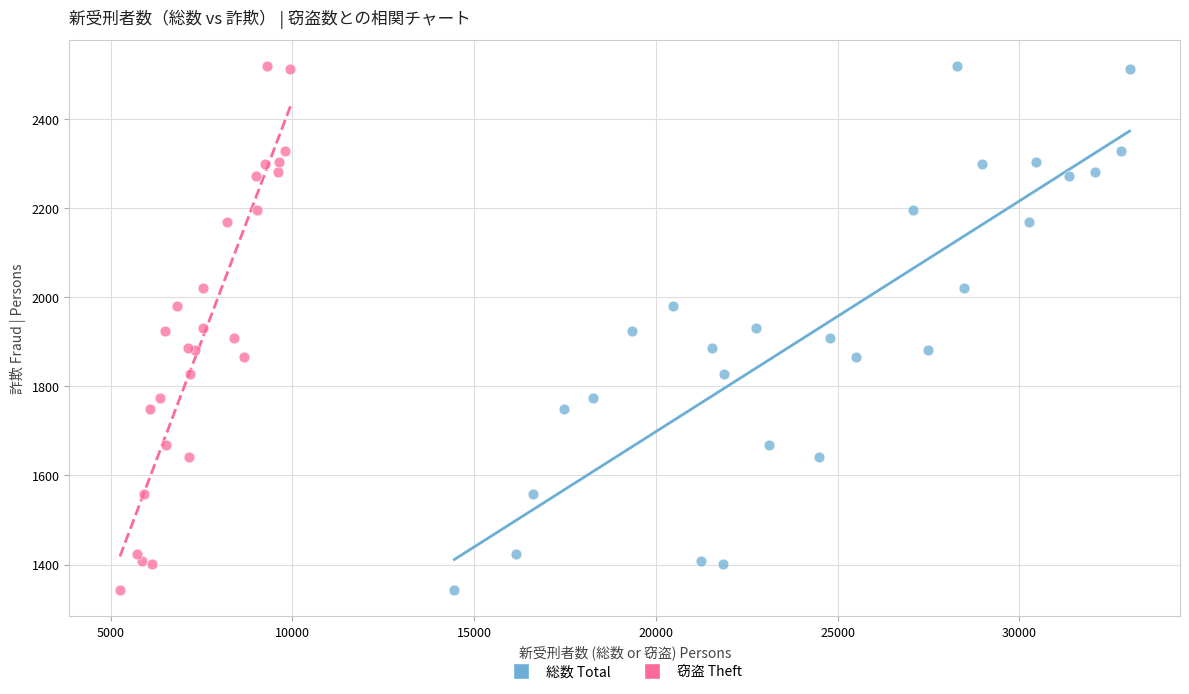

What are all the series names shown in the legend?

総数 Total, 窃盗 Theft